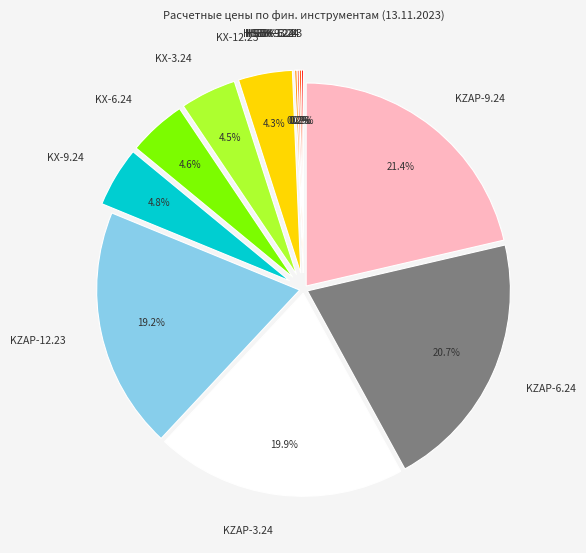

Which slice is the largest?

KZAP-9.24